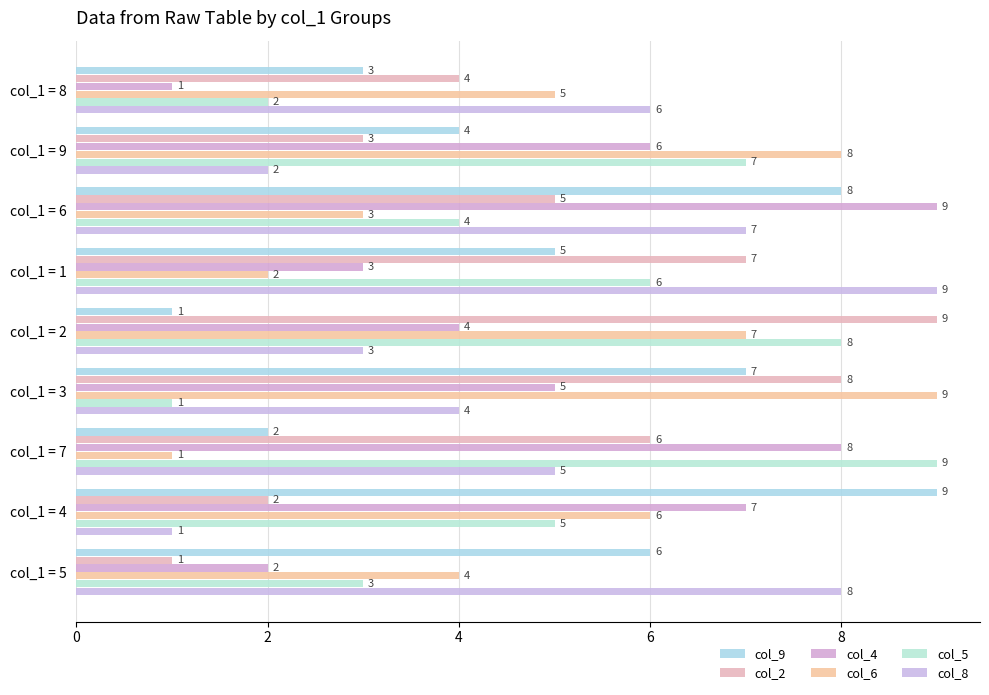

What are all the series names shown in the legend?

col_9, col_2, col_4, col_6, col_5, col_8